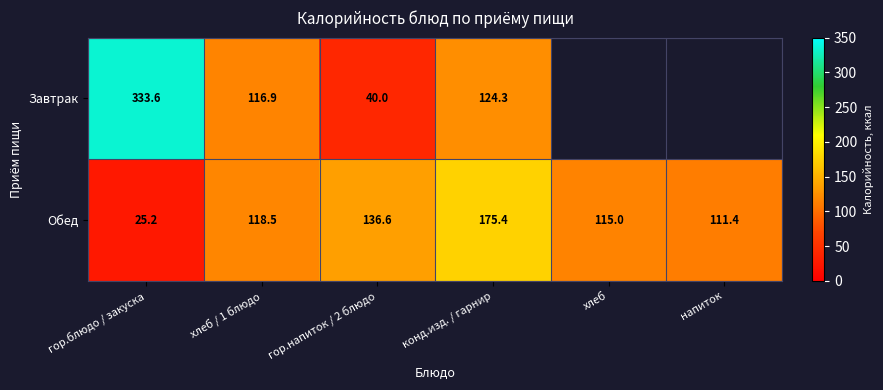

The value of Обед at хлеб / 1 блюдо is 118.5. True or false?

True